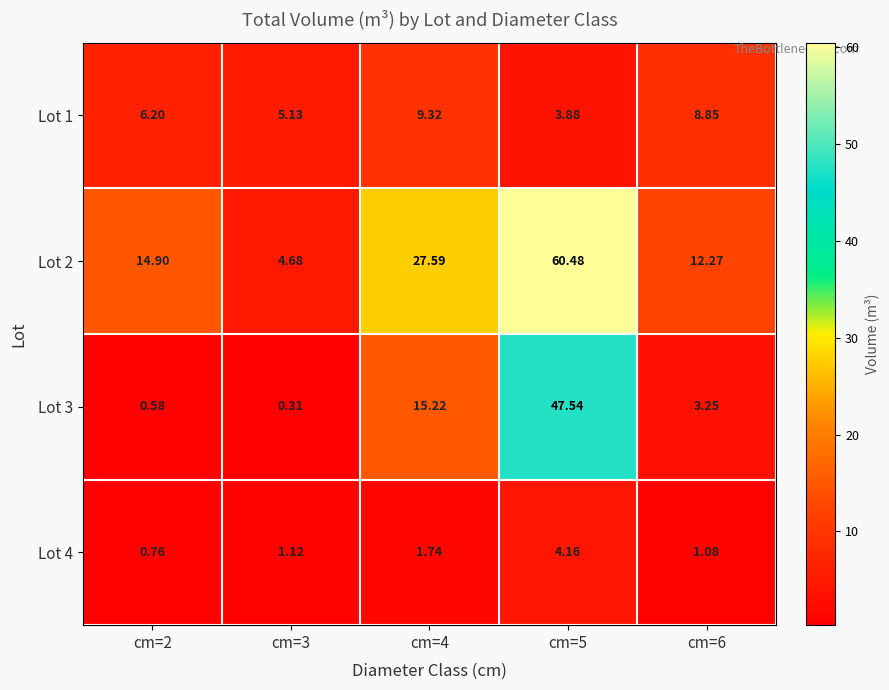

Is the value of Lot 2 at cm=5 greater than the value of Lot 3 at cm=2?

Yes